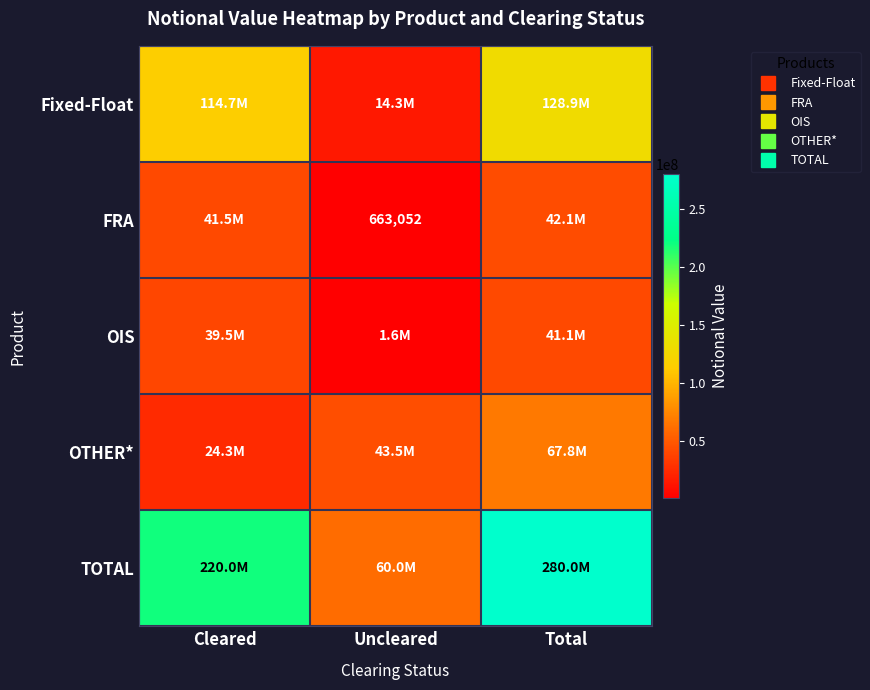

At Uncleared, list the series in order from smallest to largest.

FRA, OIS, Fixed-Float, OTHER*, TOTAL